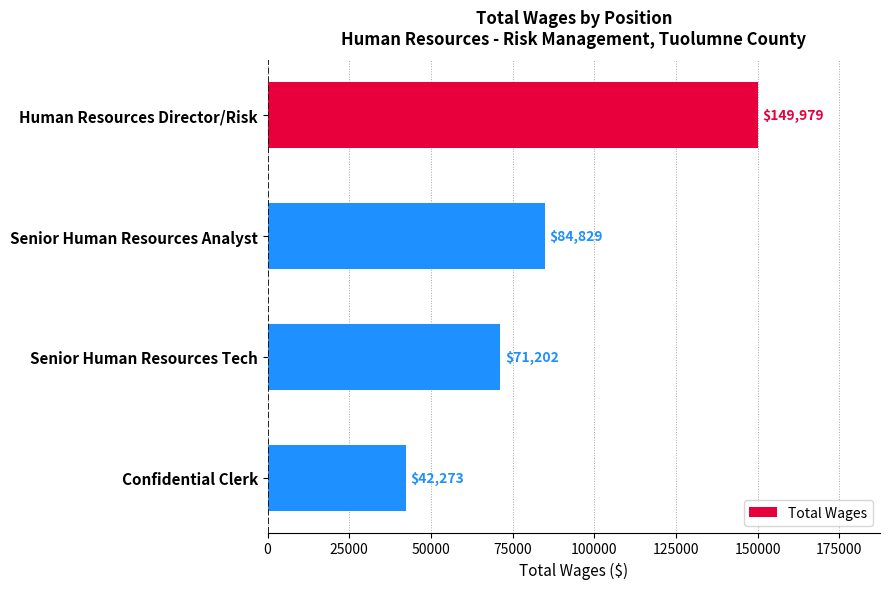

Where is the data nearest to the value 96126?

Senior Human Resources Analyst